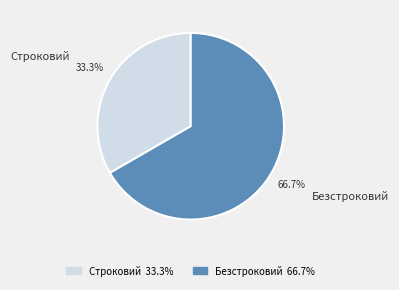

Is there a majority slice in this chart?

Yes